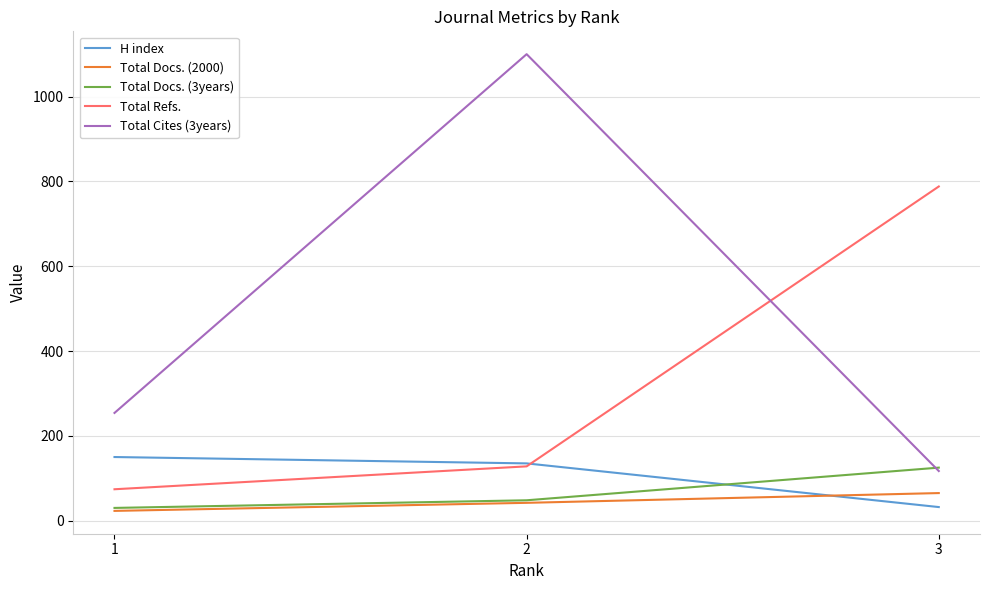

What is the difference between the highest and lowest values at 3?

756